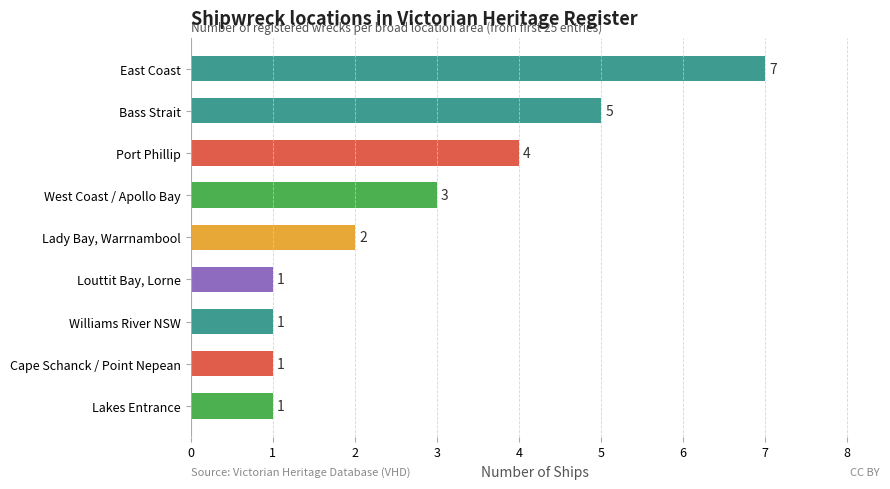

How many series are shown in this chart?

1